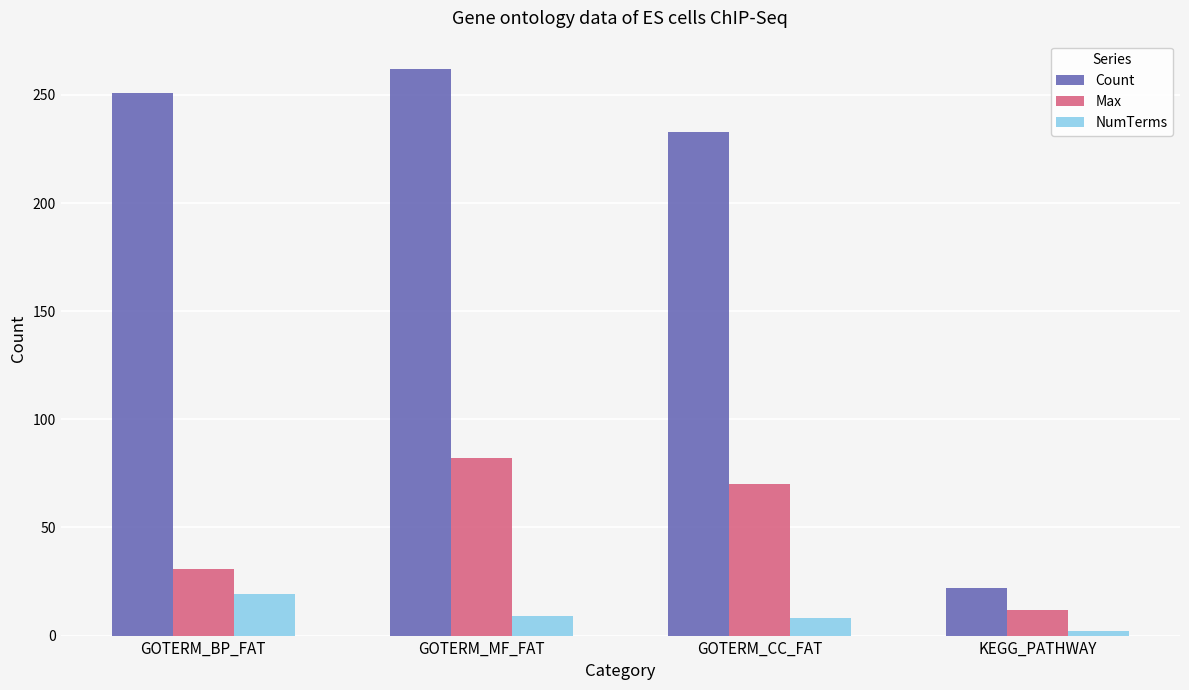

List the labels in order of Count value, smallest first.

KEGG_PATHWAY, GOTERM_CC_FAT, GOTERM_BP_FAT, GOTERM_MF_FAT